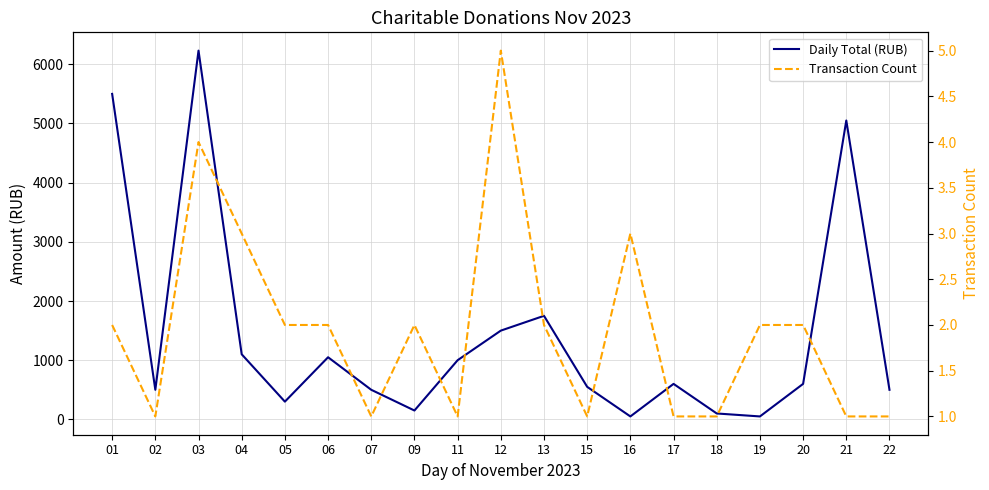

What is the difference between the second highest and second lowest values in the Transaction Count series?

3